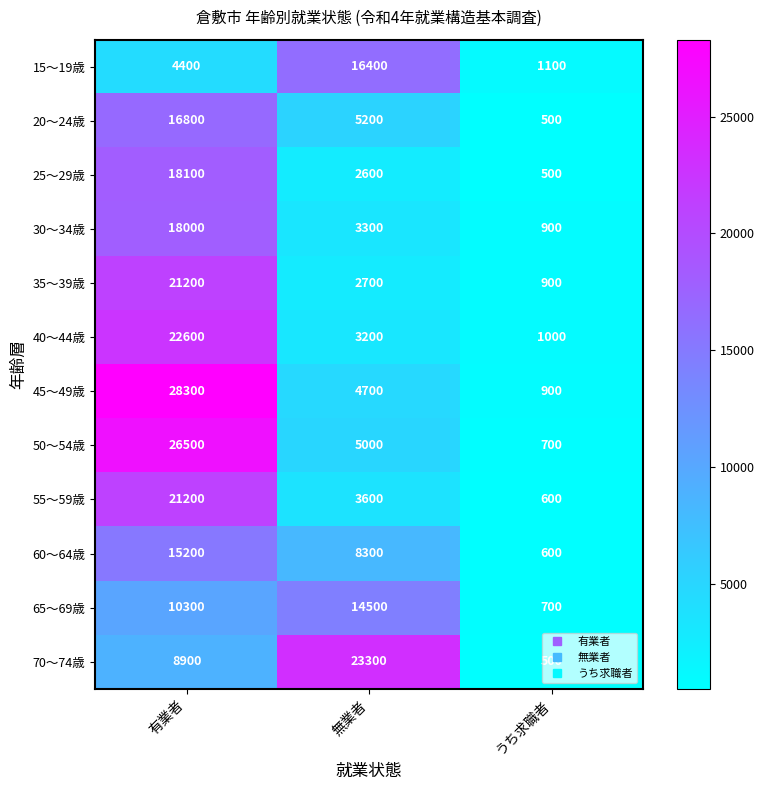

Which series has the largest total across all categories?

45～49歳